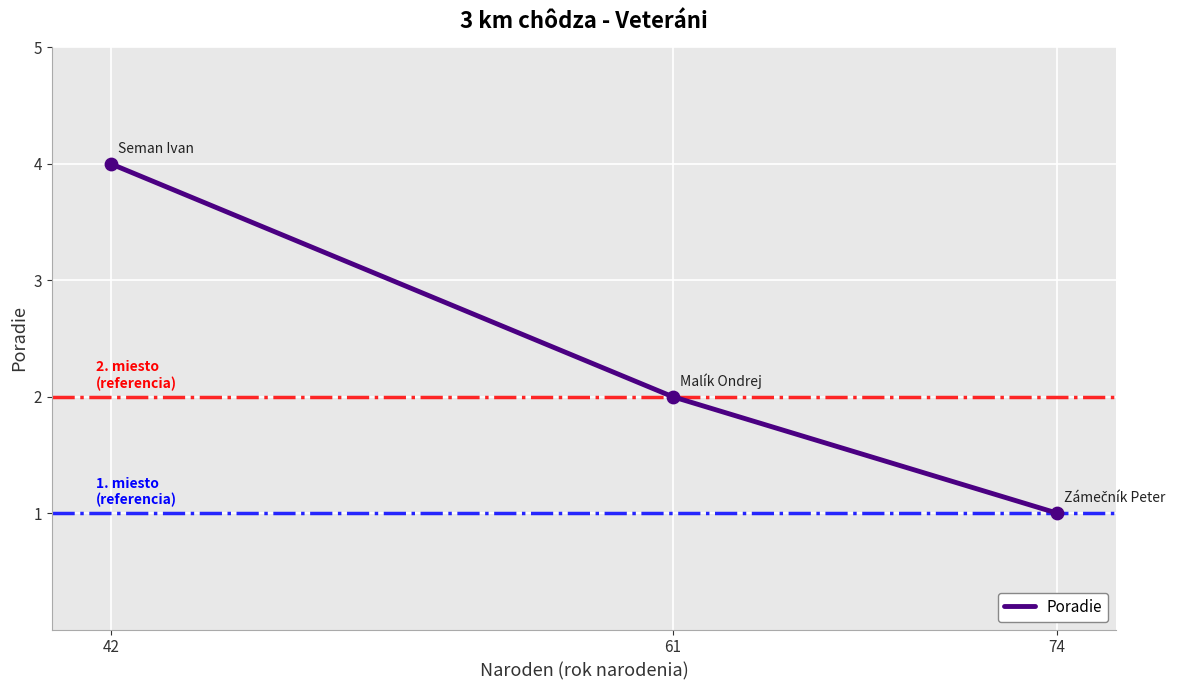

What is the ratio of the value at 42 to the value at 61?

2.0